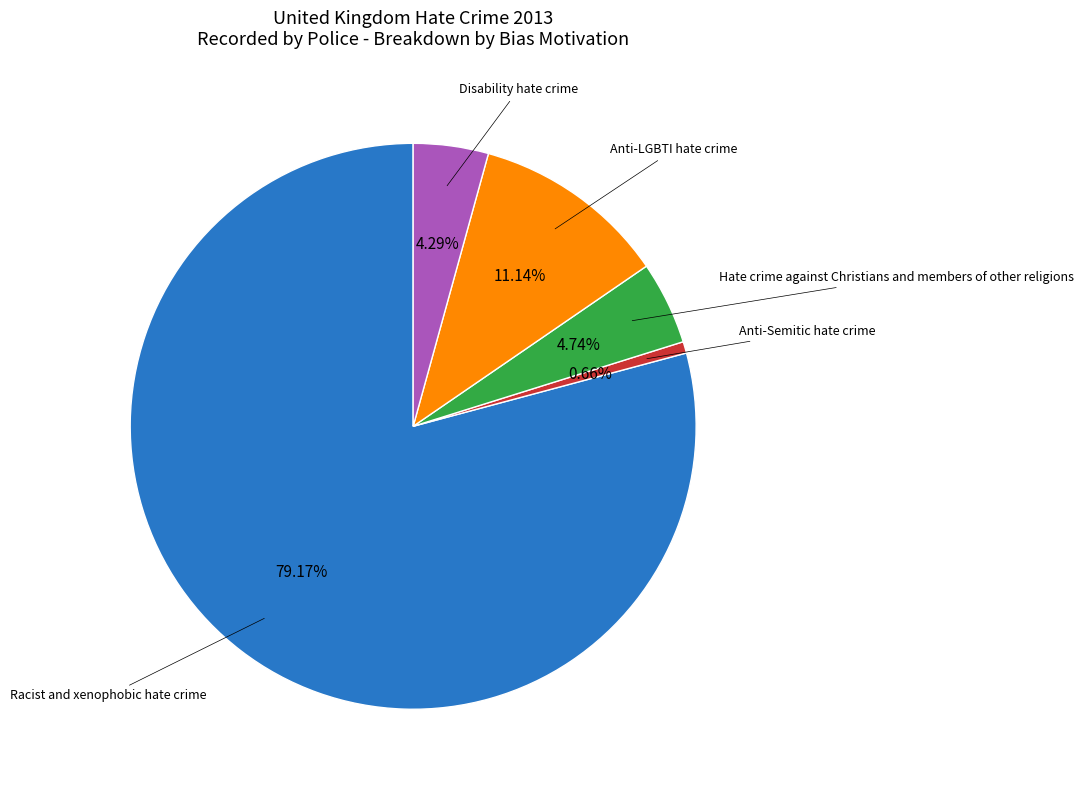

Does any single category account for the majority?

Yes